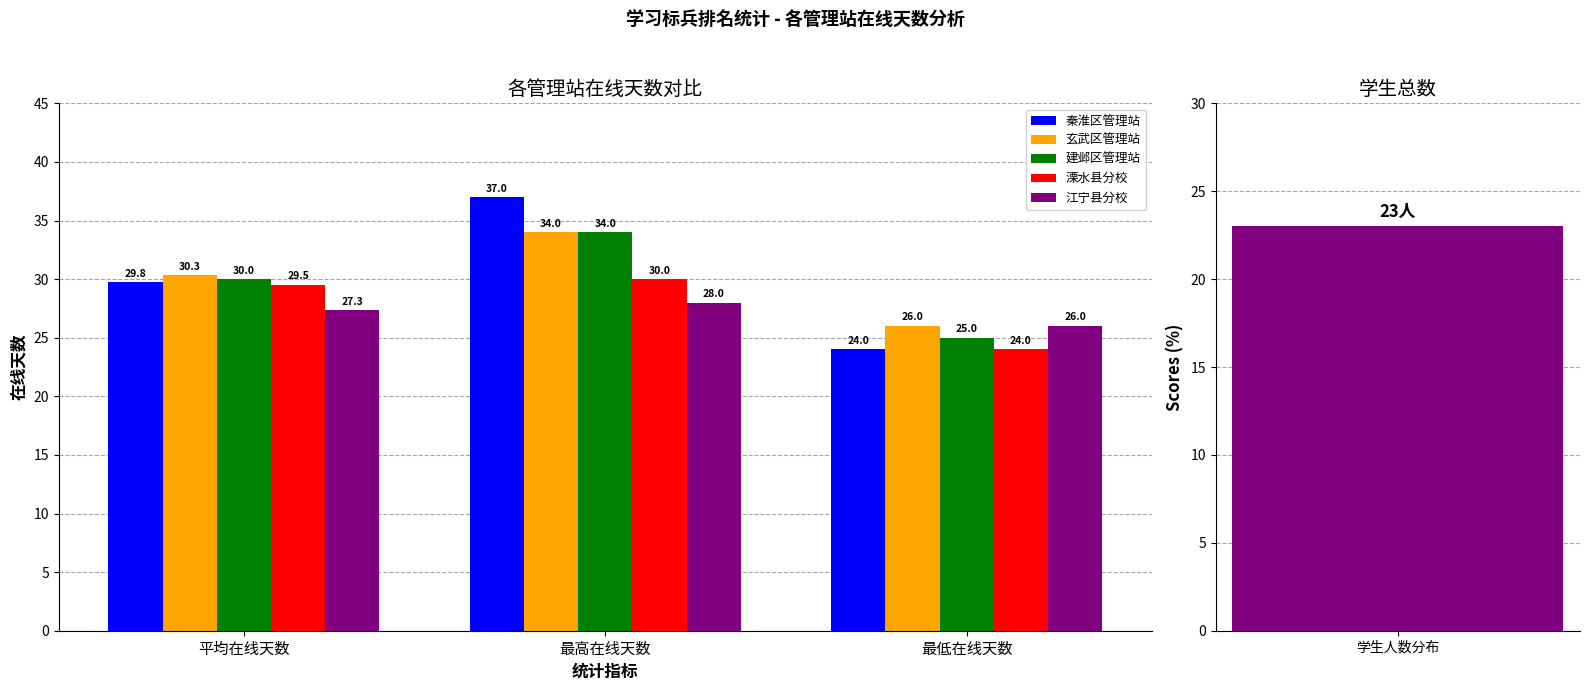

What are all the series names shown in the legend?

秦淮区管理站, 玄武区管理站, 建邺区管理站, 溧水县分校, 江宁县分校